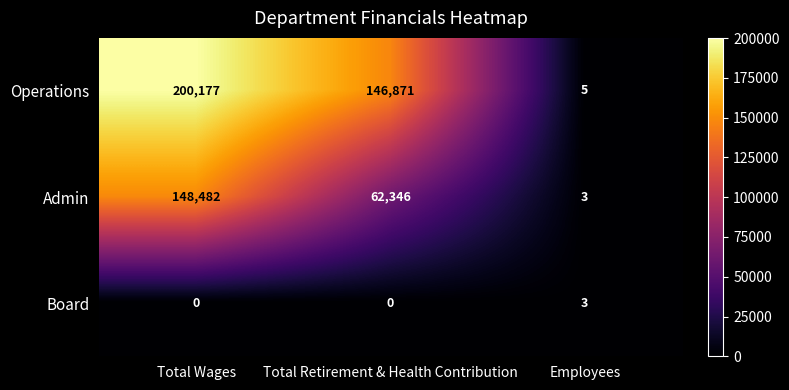

At which label does Operations reach its minimum?

Employees